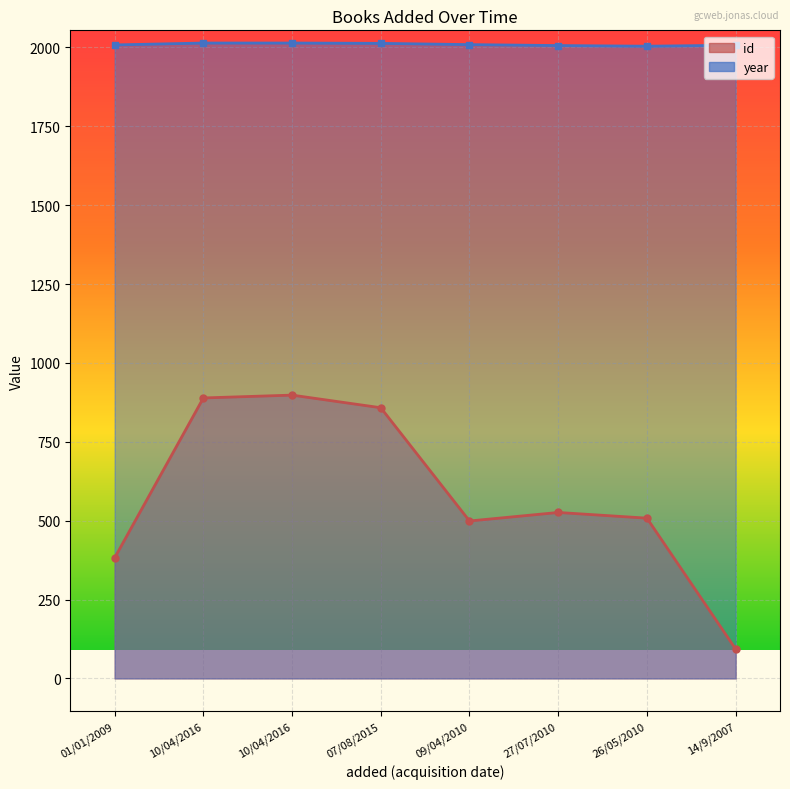

Where is the first local minimum for year?

26/05/2010